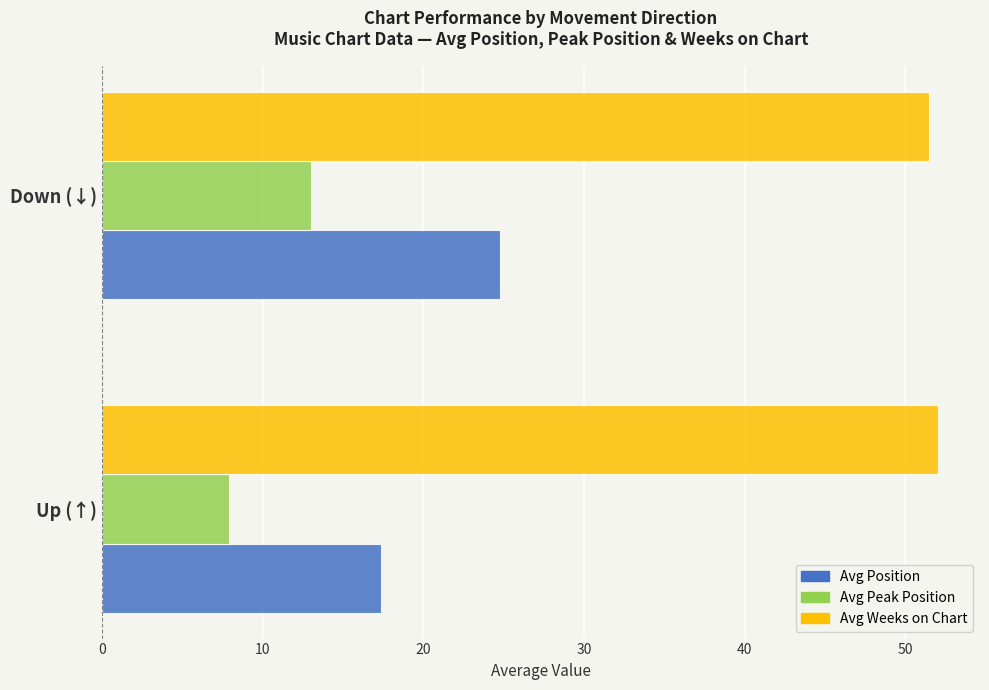

What is the lowest value of the Avg Position series?

17.3